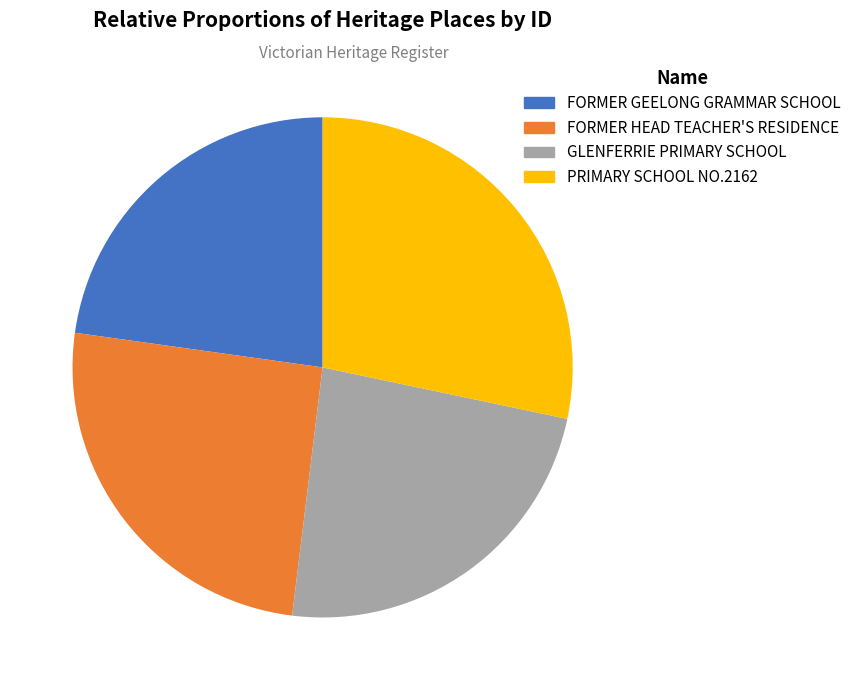

How many segments does this pie chart have?

4